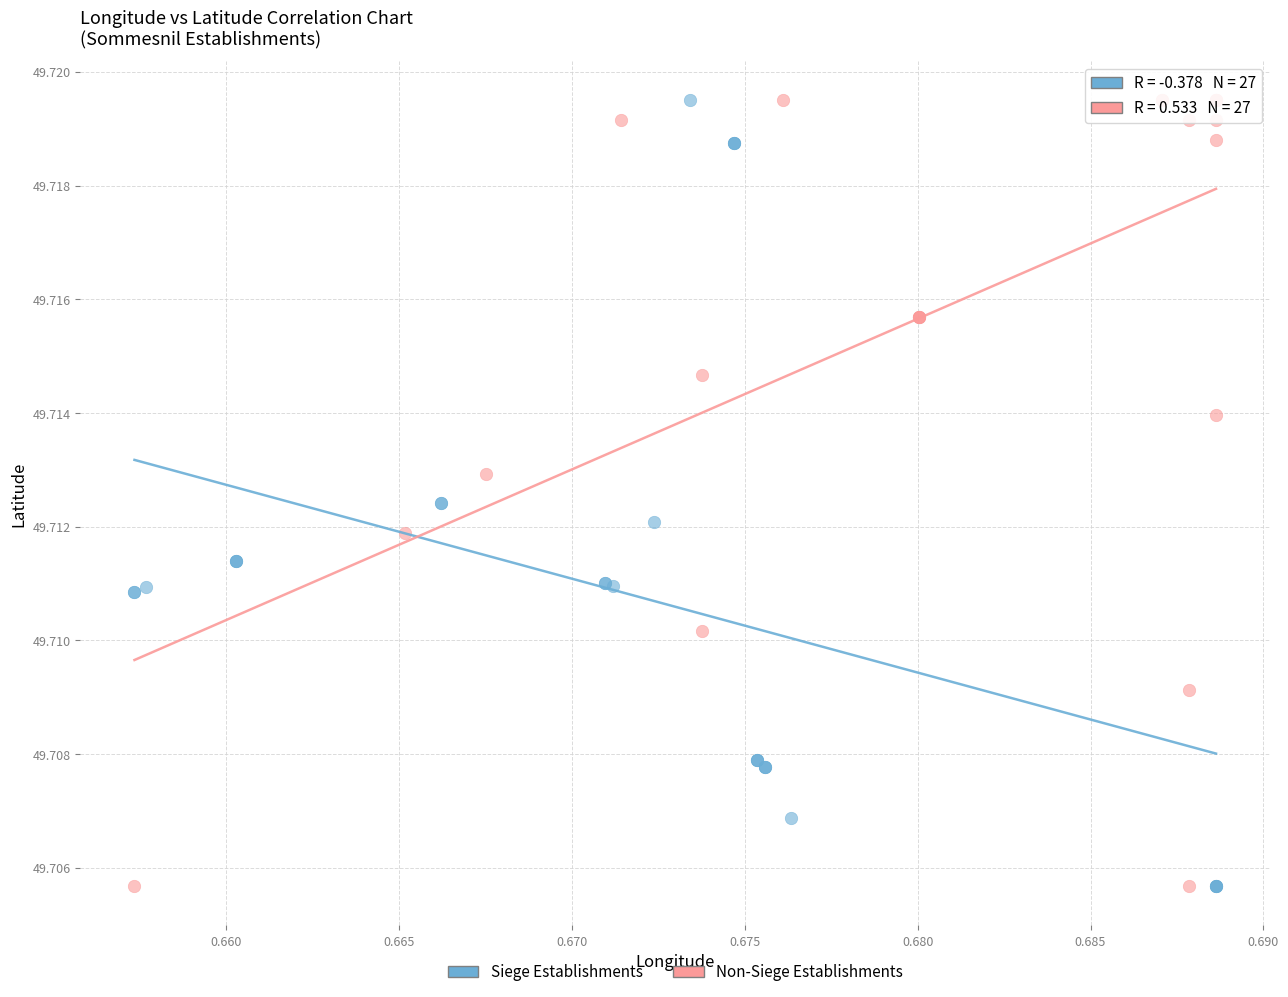

What are all the series names shown in the legend?

Siege Establishments, Non-Siege Establishments